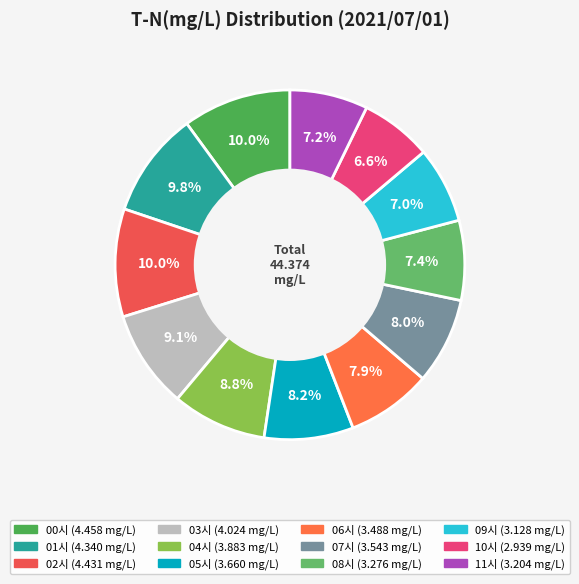

To the nearest percent, what is the combined percentage of 04시 and 02시?

19%